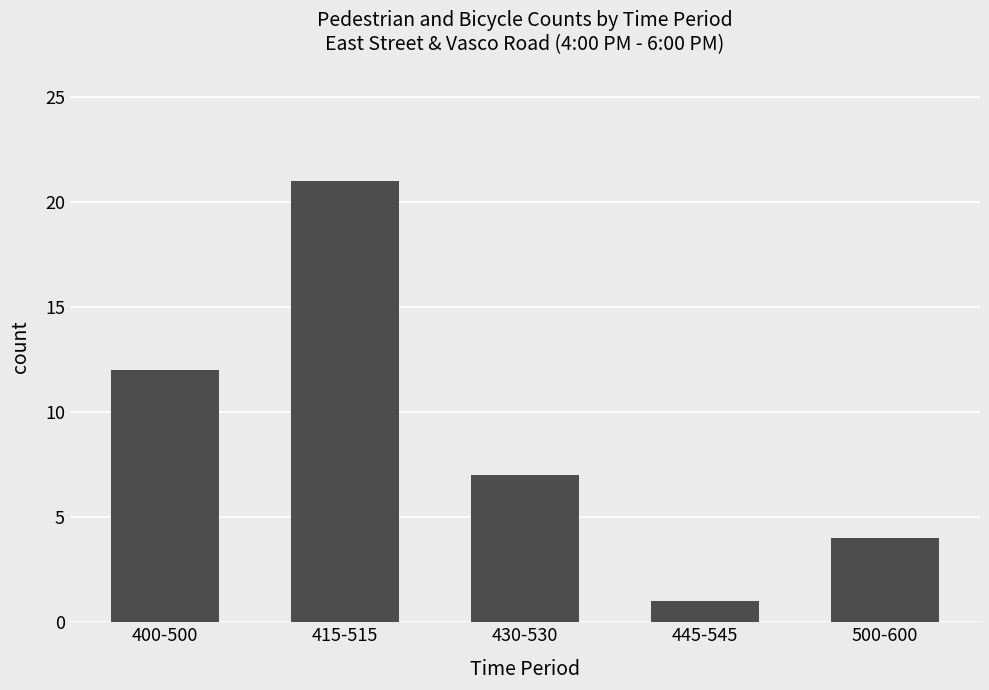

At which label does the data first exceed 7?

400-500